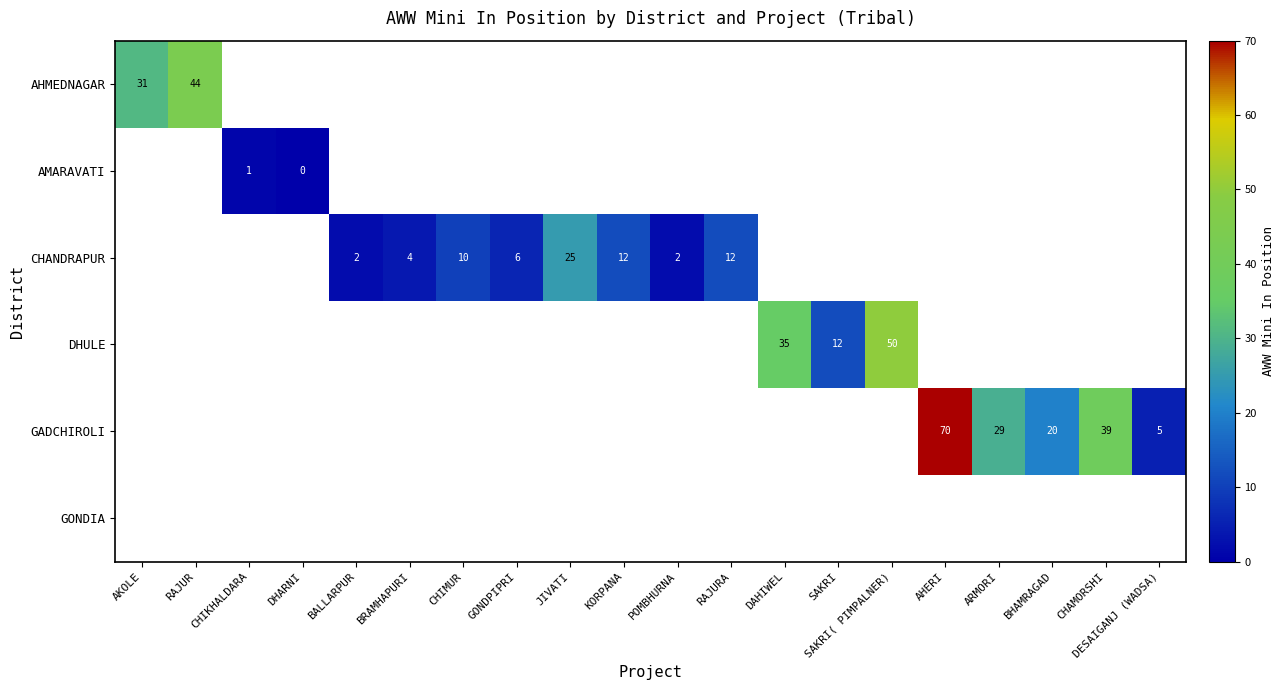

Is it true that CHANDRAPUR equals 2 at BALLARPUR?

True